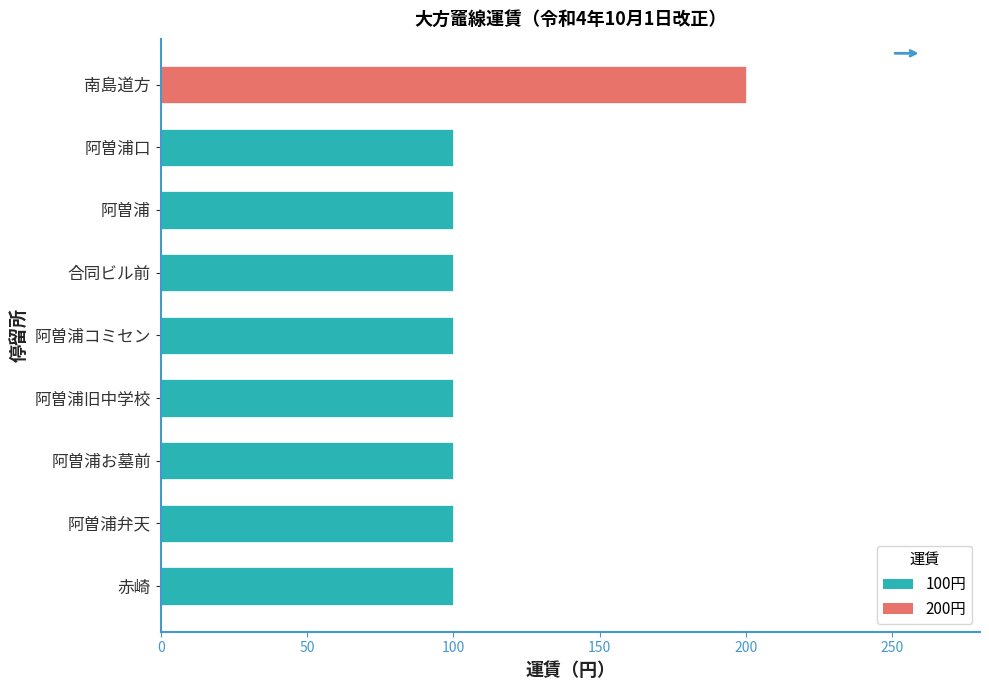

What is the maximum value shown in the chart?

200